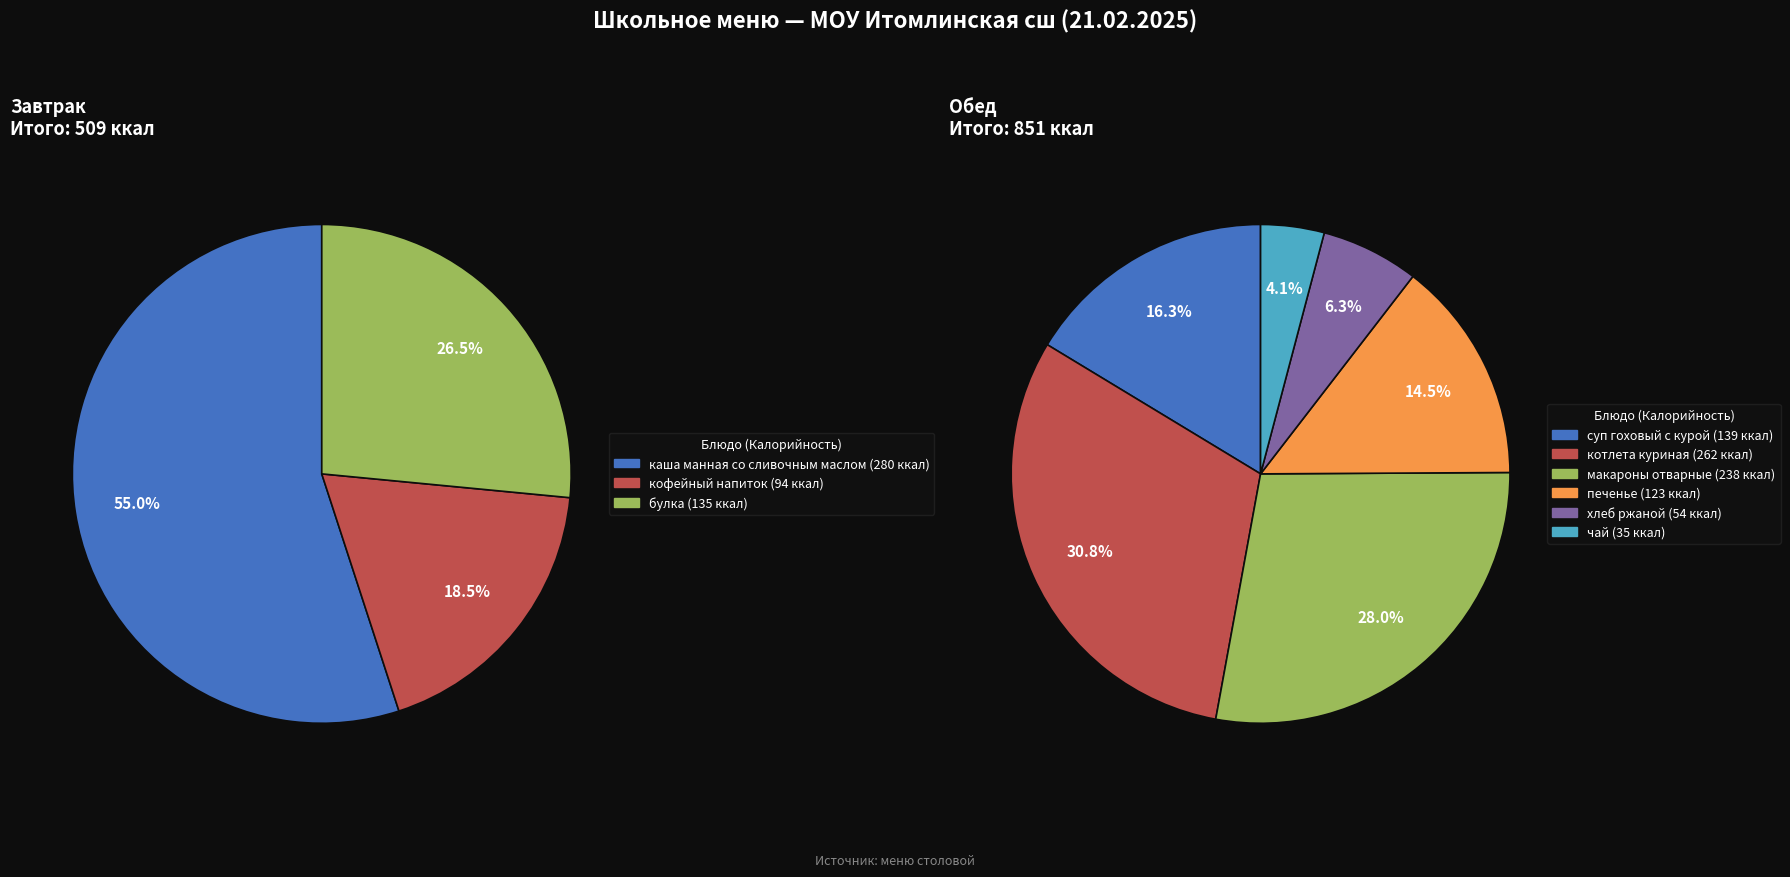

How many slices are in this pie chart?

9